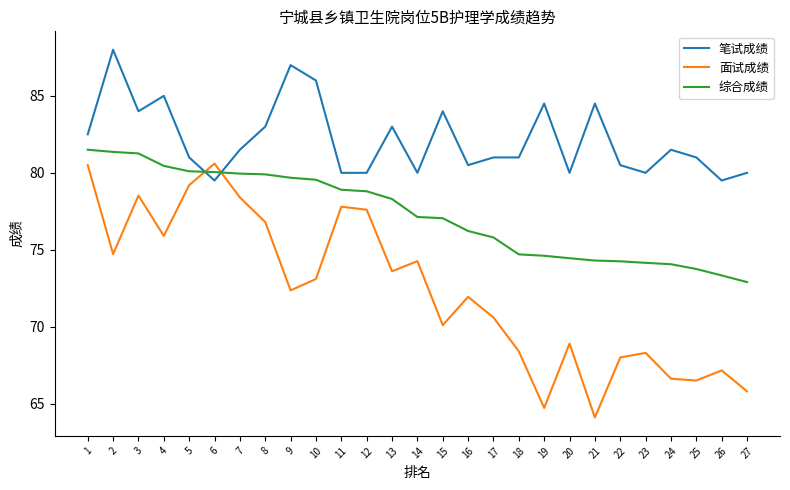

Does the chart display data point markers on the line(s)?

No